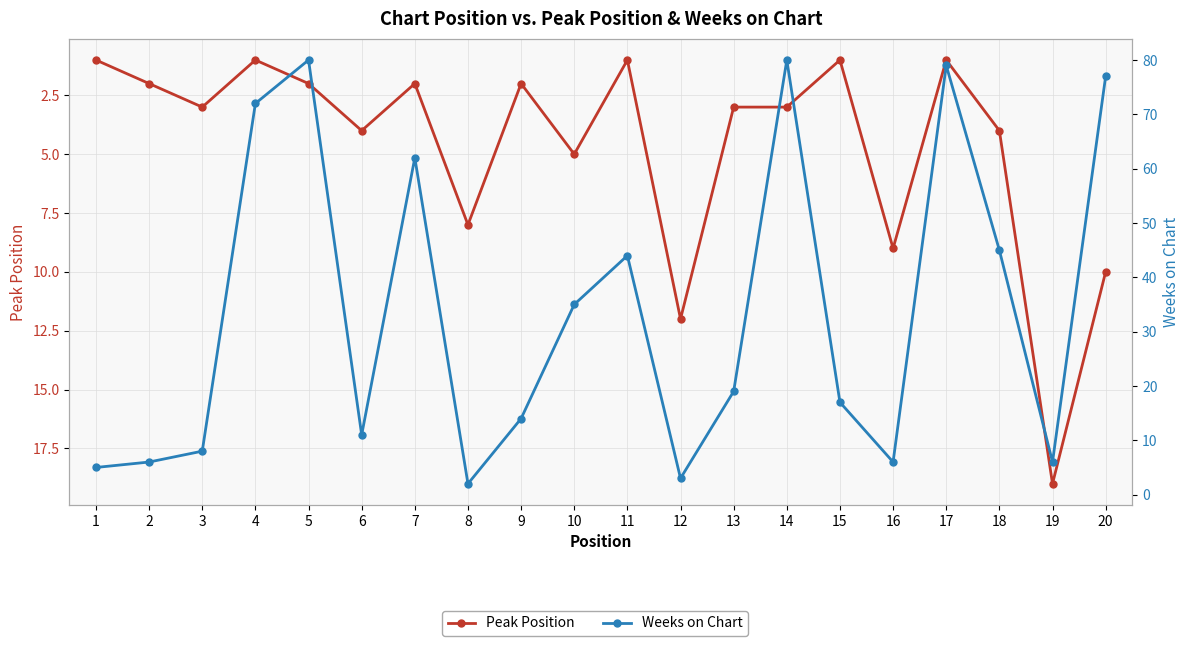

Does the chart display data point markers on the line(s)?

Yes